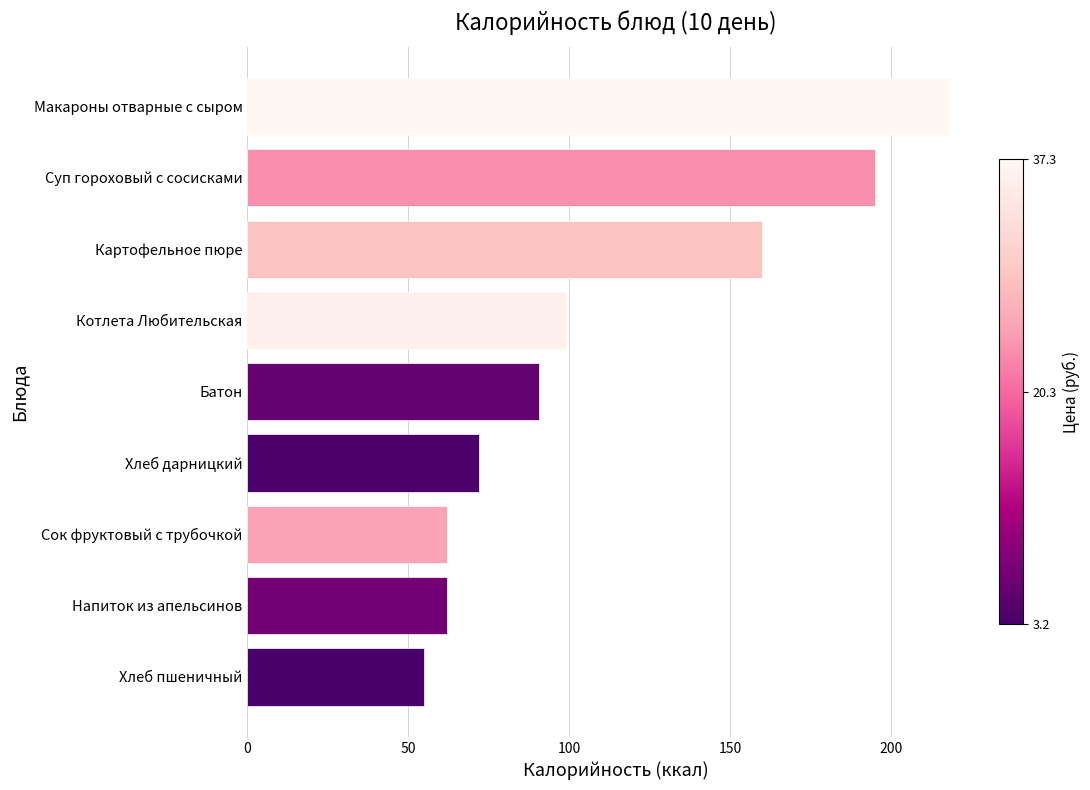

What is the greatest value displayed?

218.0